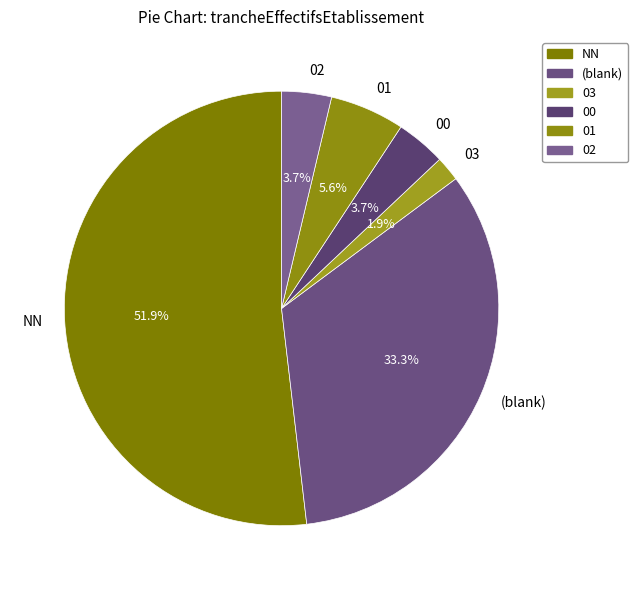

Does 00 account for over 50% of the chart?

No